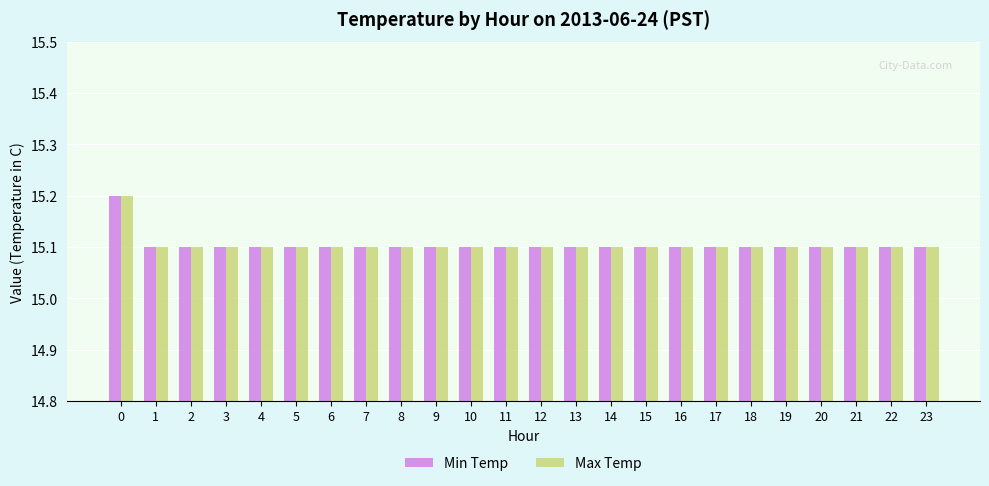

At how many categories does at least one series exceed 15?

24